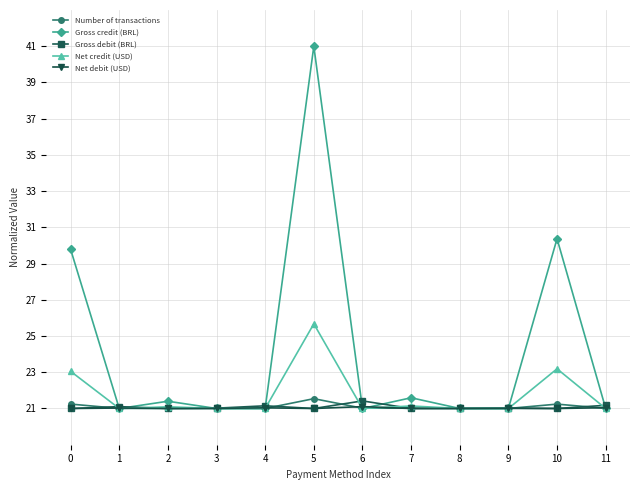

Which series has the largest total across all categories?

Gross credit (BRL)